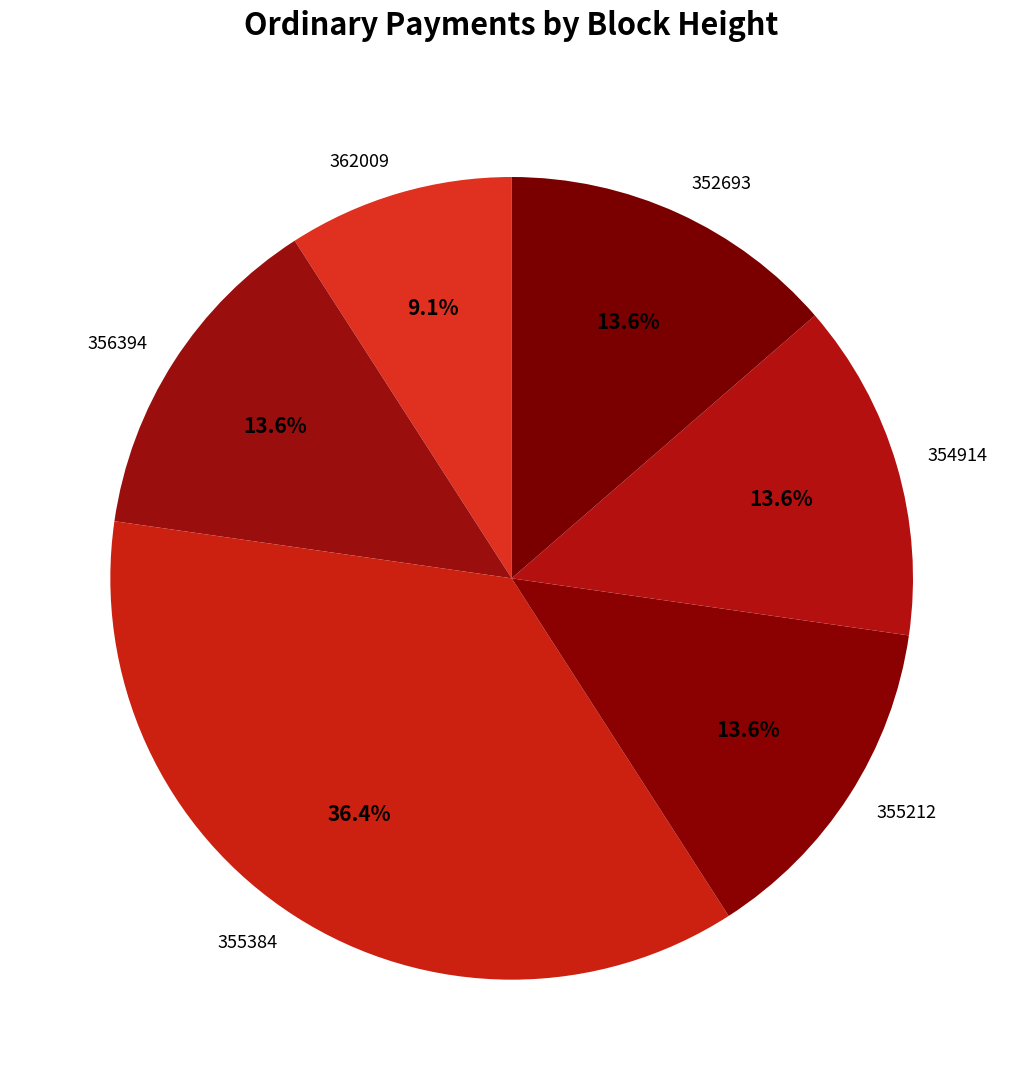

Is there any slice that represents more than half of the pie?

No